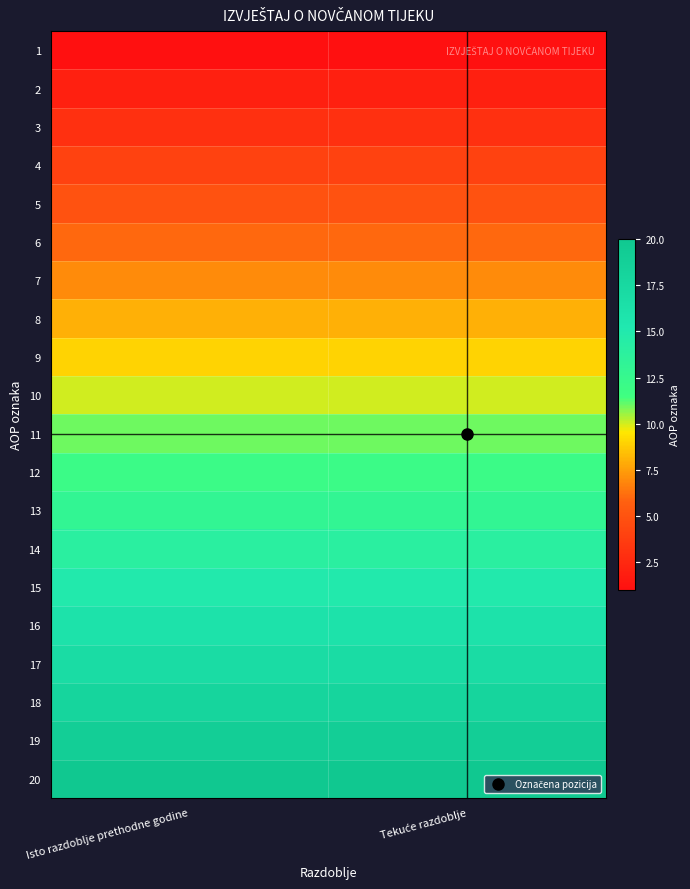

Which category has the lowest value across all series?

Isto razdoblje prethodne godine